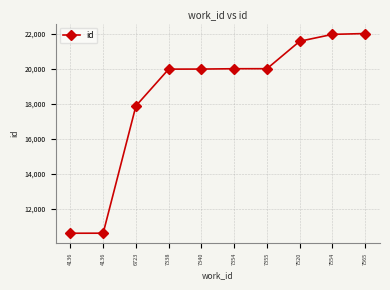

What is the difference between the values at 7355 and 7565?

2008